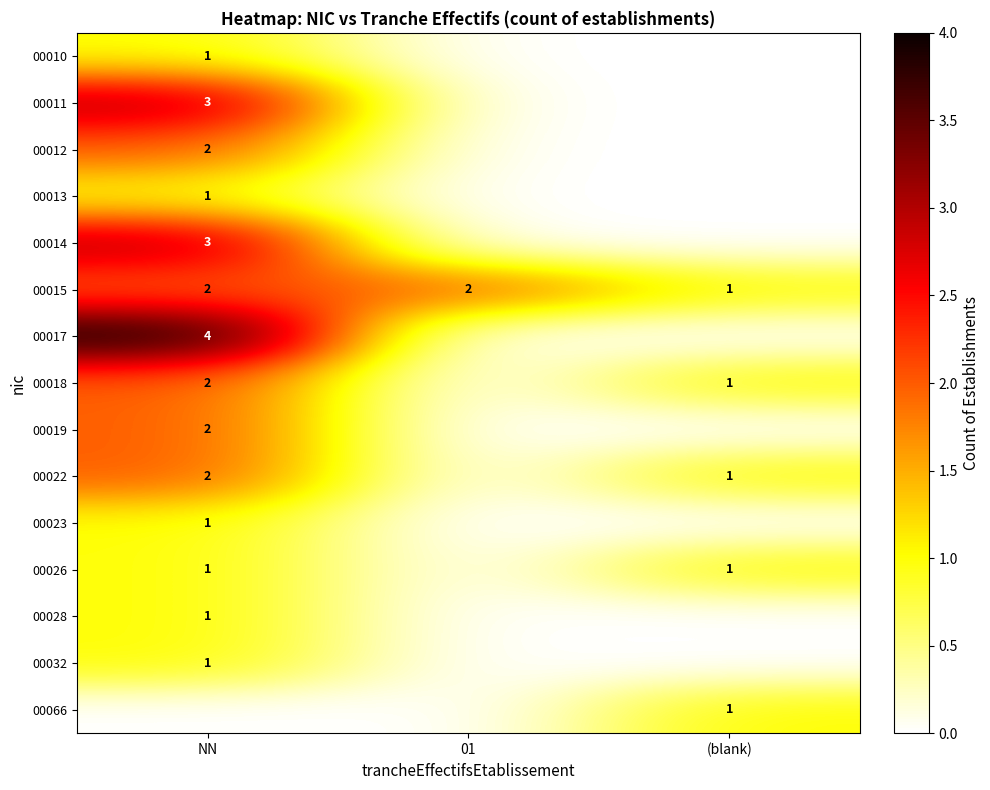

Which has a higher value, 01 or NN?

NN